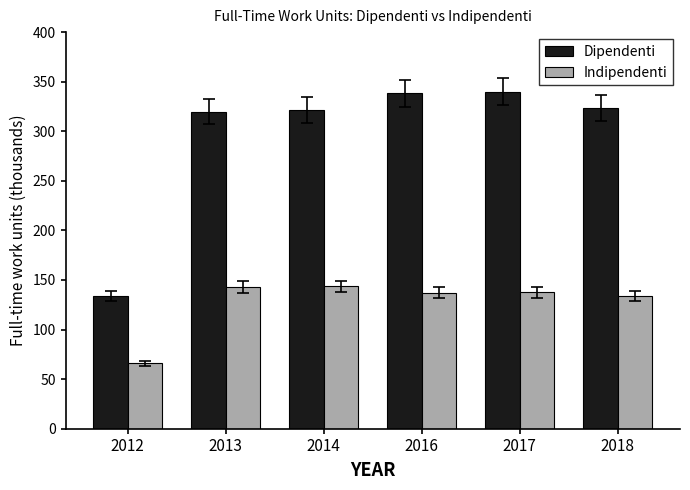

List the series in order of their peak value, highest first.

Dipendenti, Indipendenti